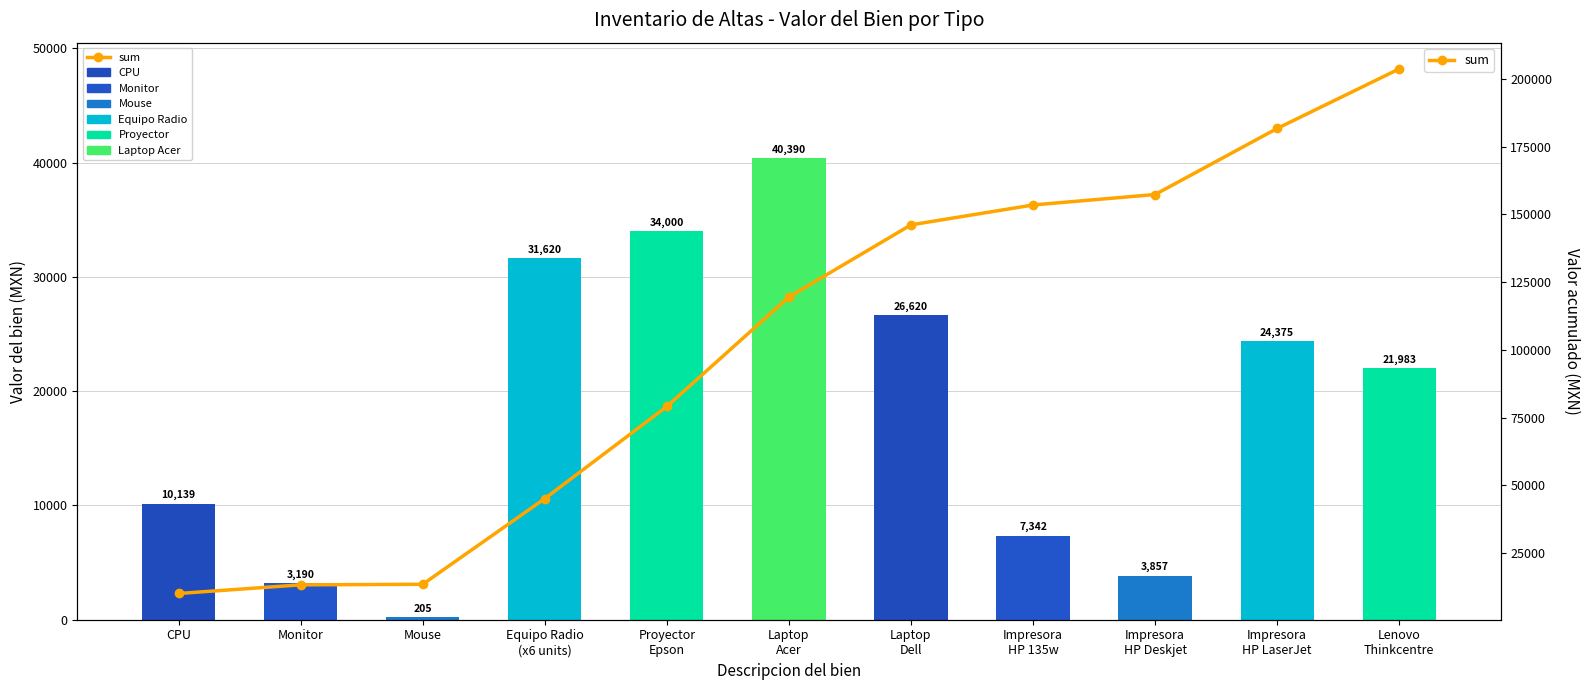

At which label does sum first exceed 119544?

Laptop
Acer